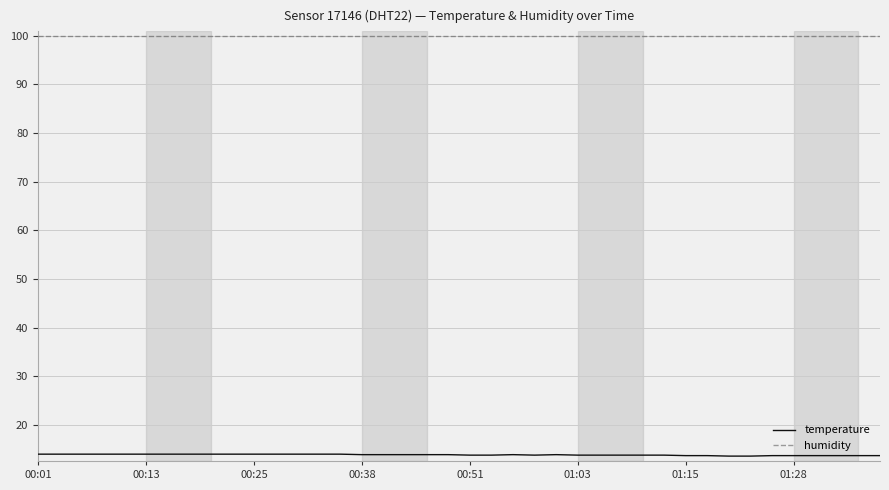

Rank the series by their average value, from lowest to highest.

temperature, humidity